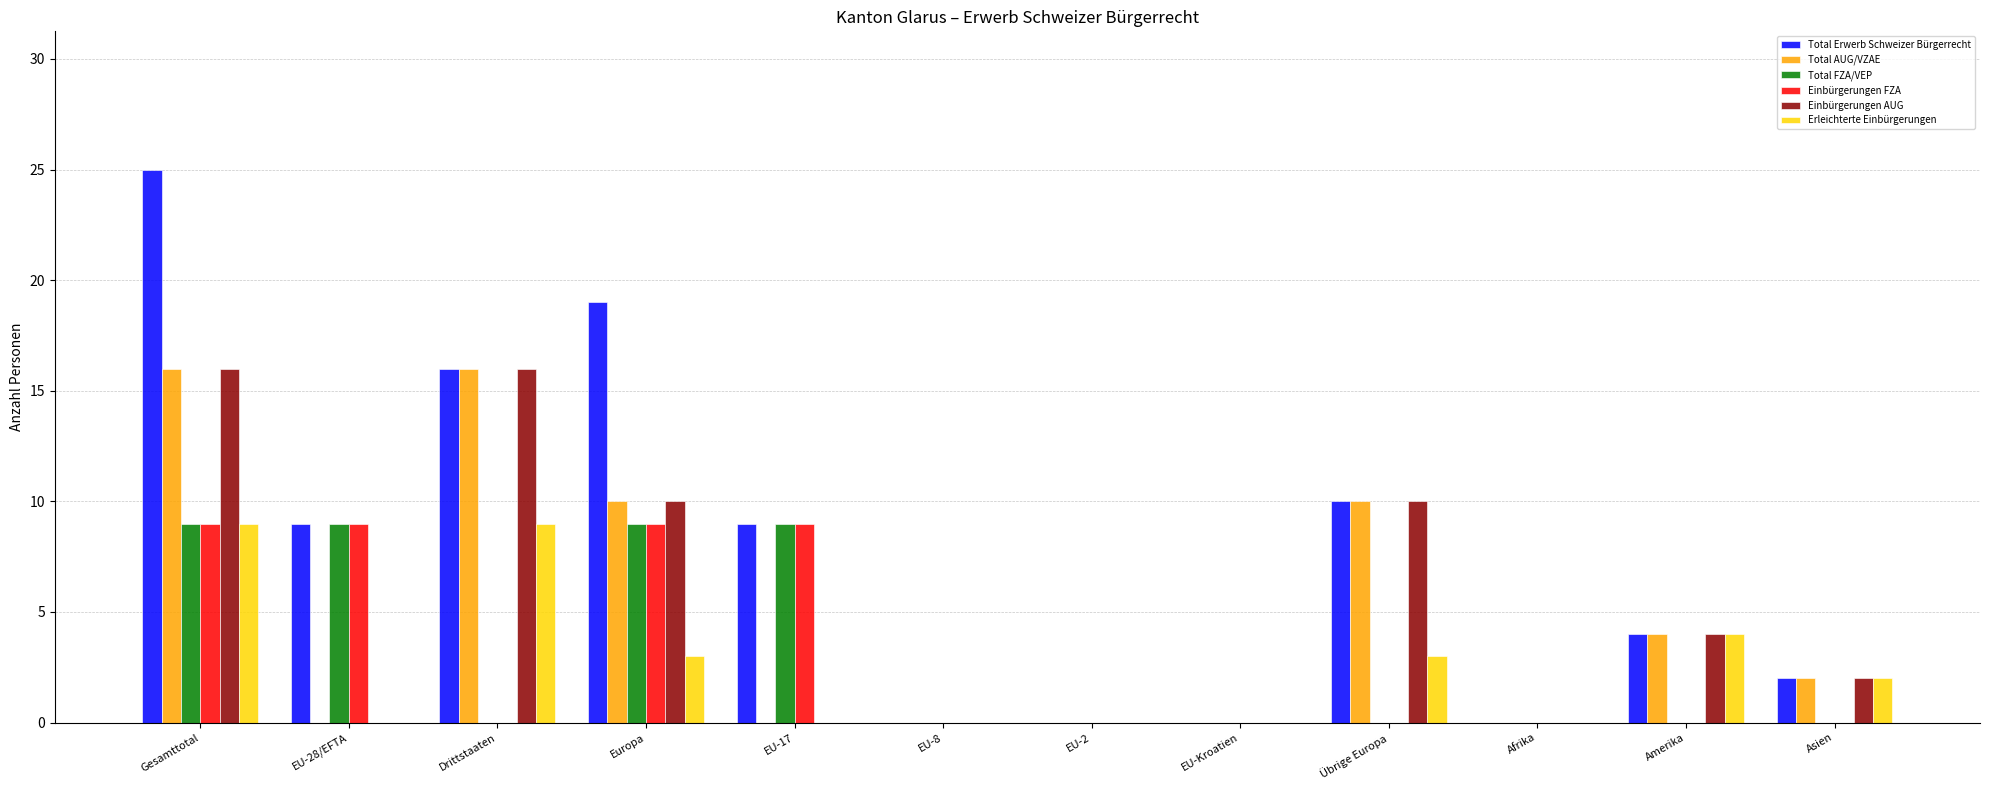

Count the number of categories in the chart.

12